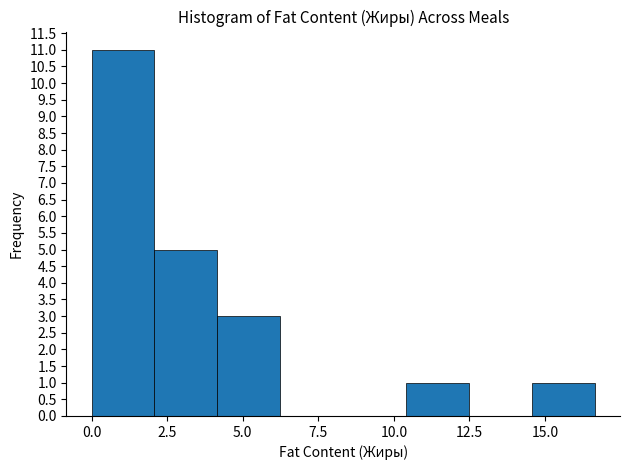

What is the height of the bar covering 2.0 to 4.0 on the x-axis? Neither the bar edges nor the heights are printed on the chart, so give them approximately, as read against the axes.

5